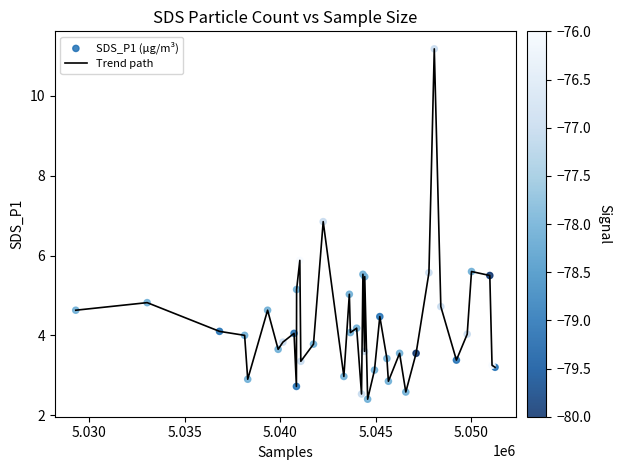

What is the smallest value displayed?

2.4